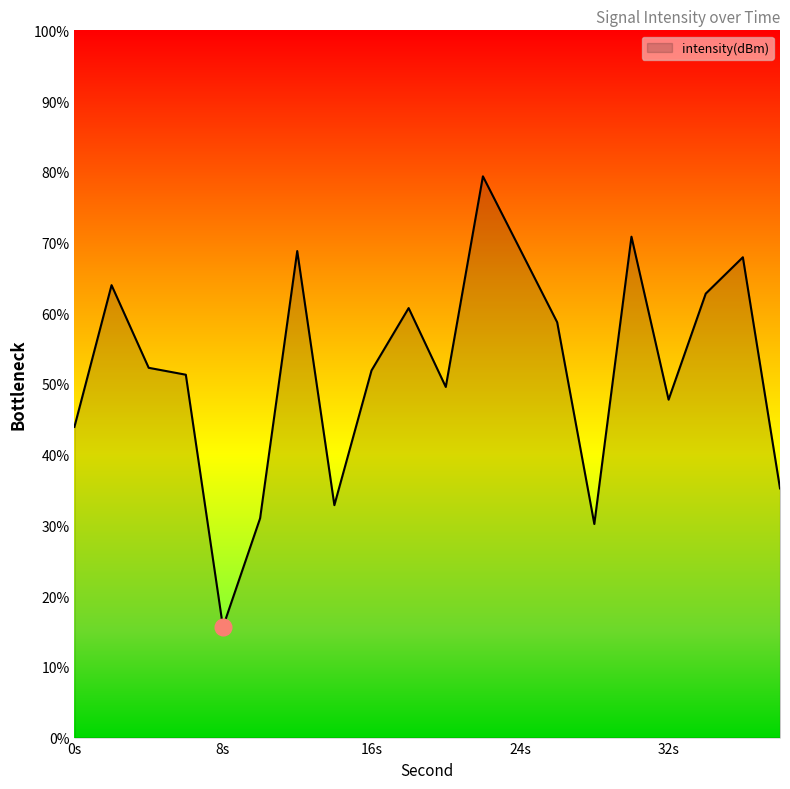

What is the sum of all values?

1043.8